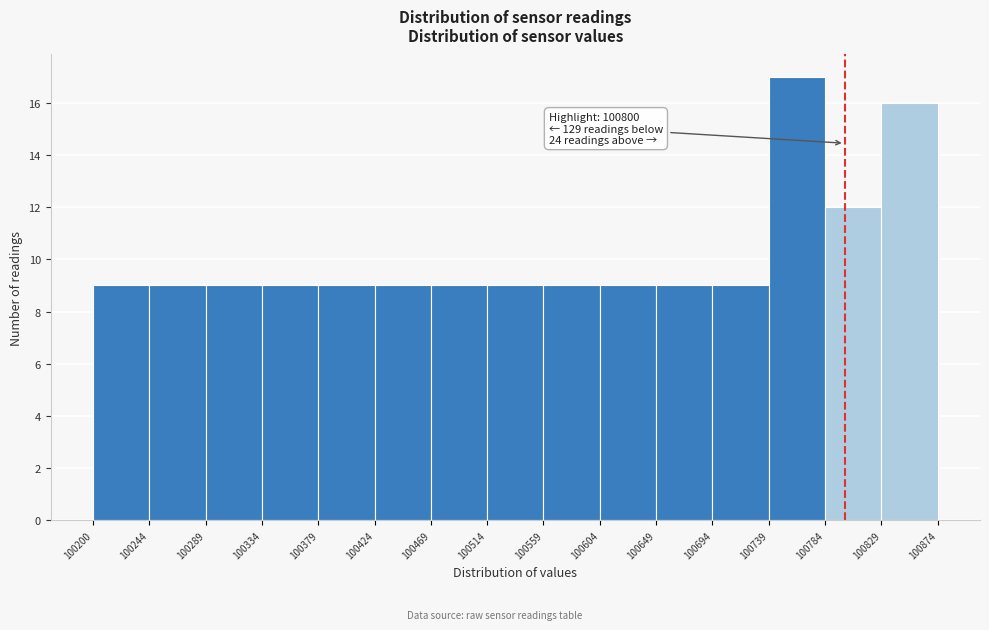

Which range on the x-axis has the tallest bar?

100739 to 100784